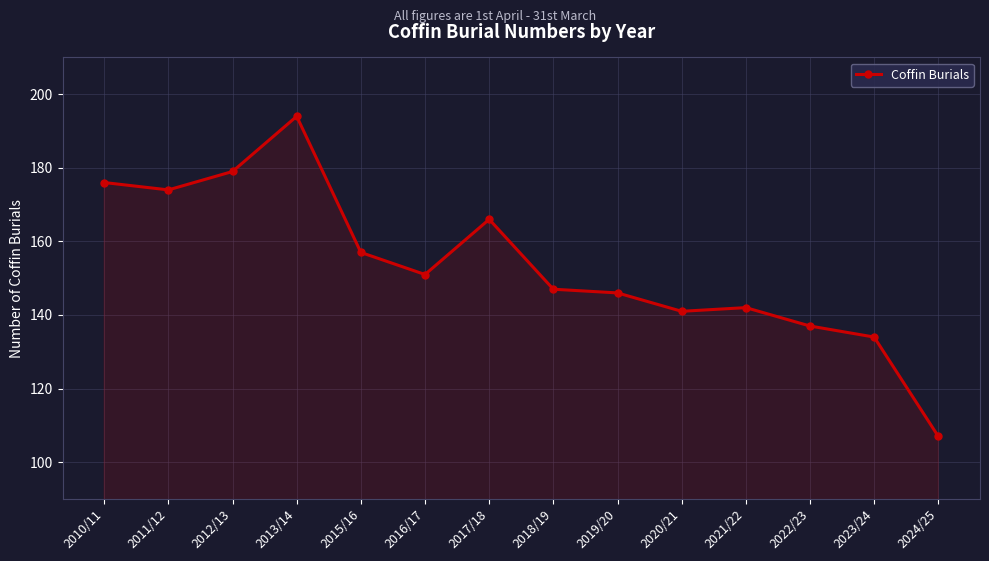

Rank the categories by value from lowest to highest.

2024/25, 2023/24, 2022/23, 2020/21, 2021/22, 2019/20, 2018/19, 2016/17, 2015/16, 2017/18, 2011/12, 2010/11, 2012/13, 2013/14